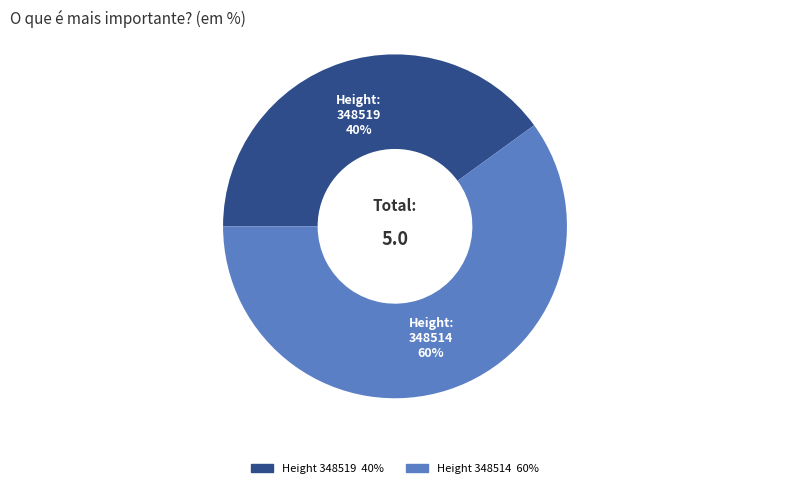

Count the number of slices in the pie.

2